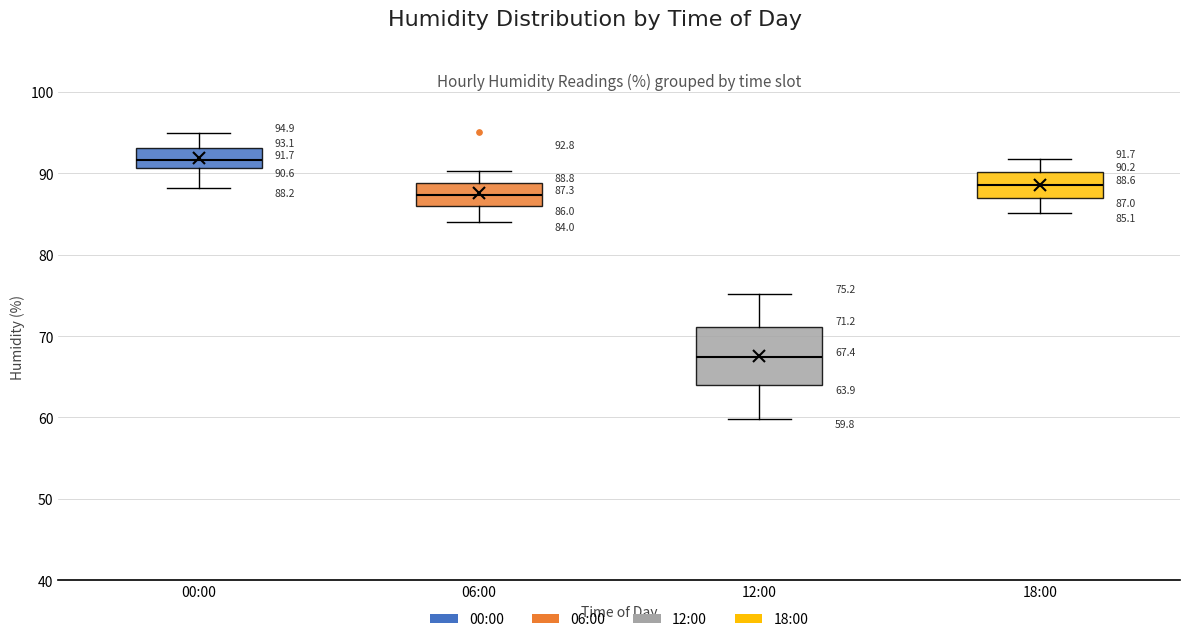

Comparing the boxes themselves (not the whiskers), which one is the tallest?

12:00